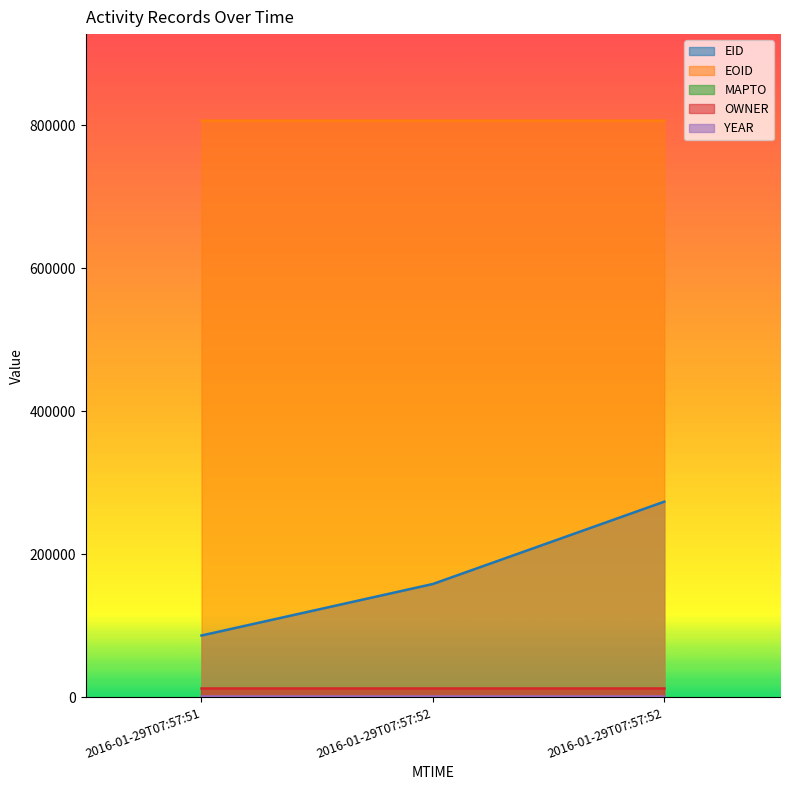

Is the value of EOID at 2016-01-29T07:57:52 greater than the value of MAPTO at 2016-01-29T07:57:51?

Yes